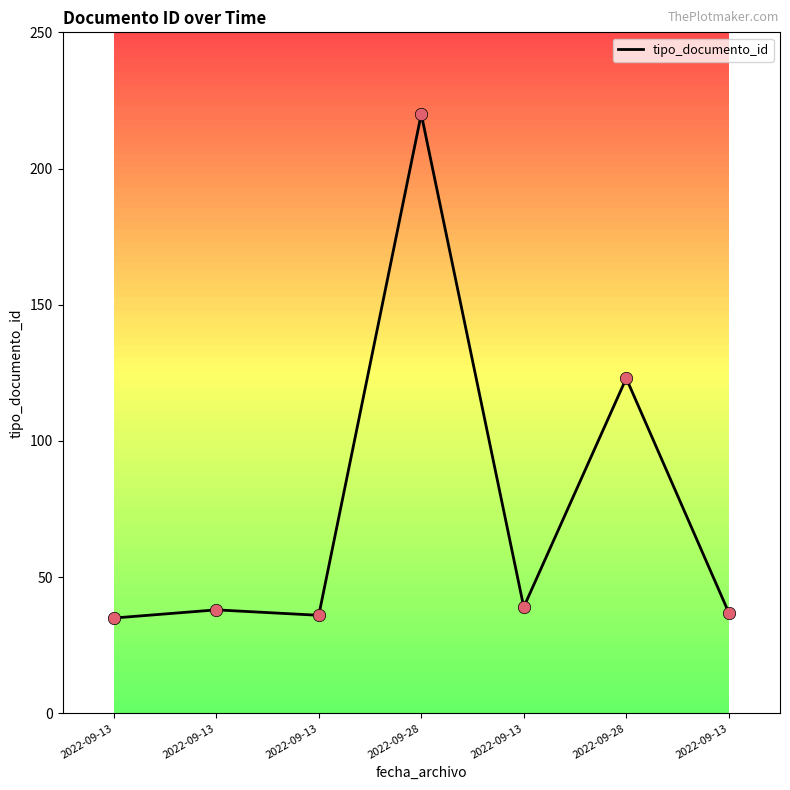

Is this an area chart (filled region under the line)?

No